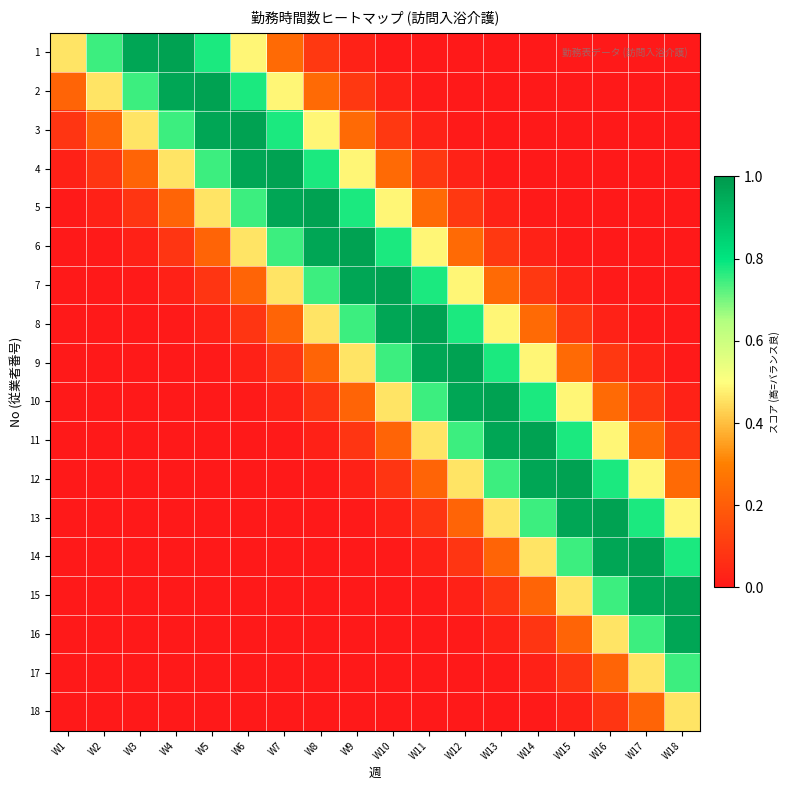

How many data points does each series have?

18